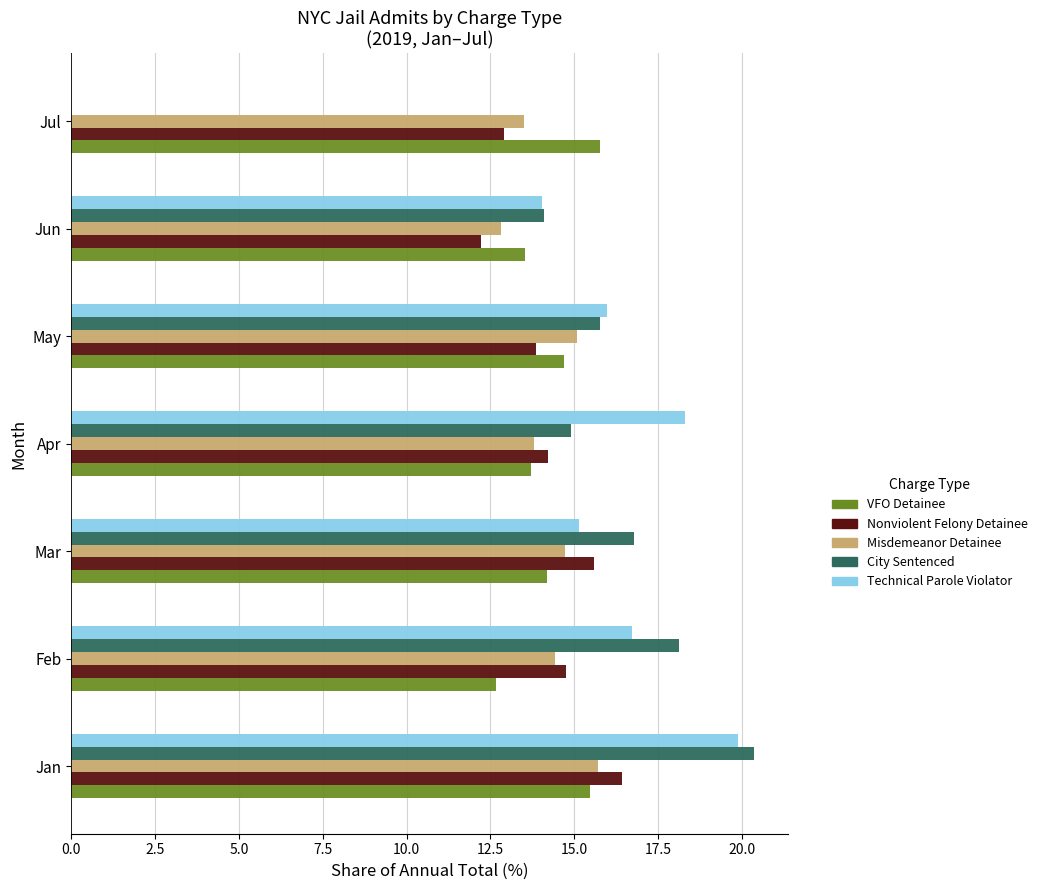

What is the maximum value shown in the chart?

20.4